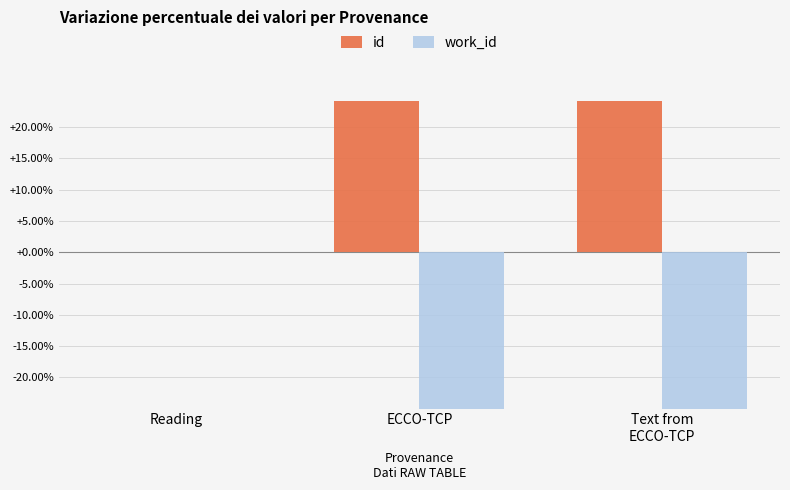

What is the average value of the work_id series?

-17.7